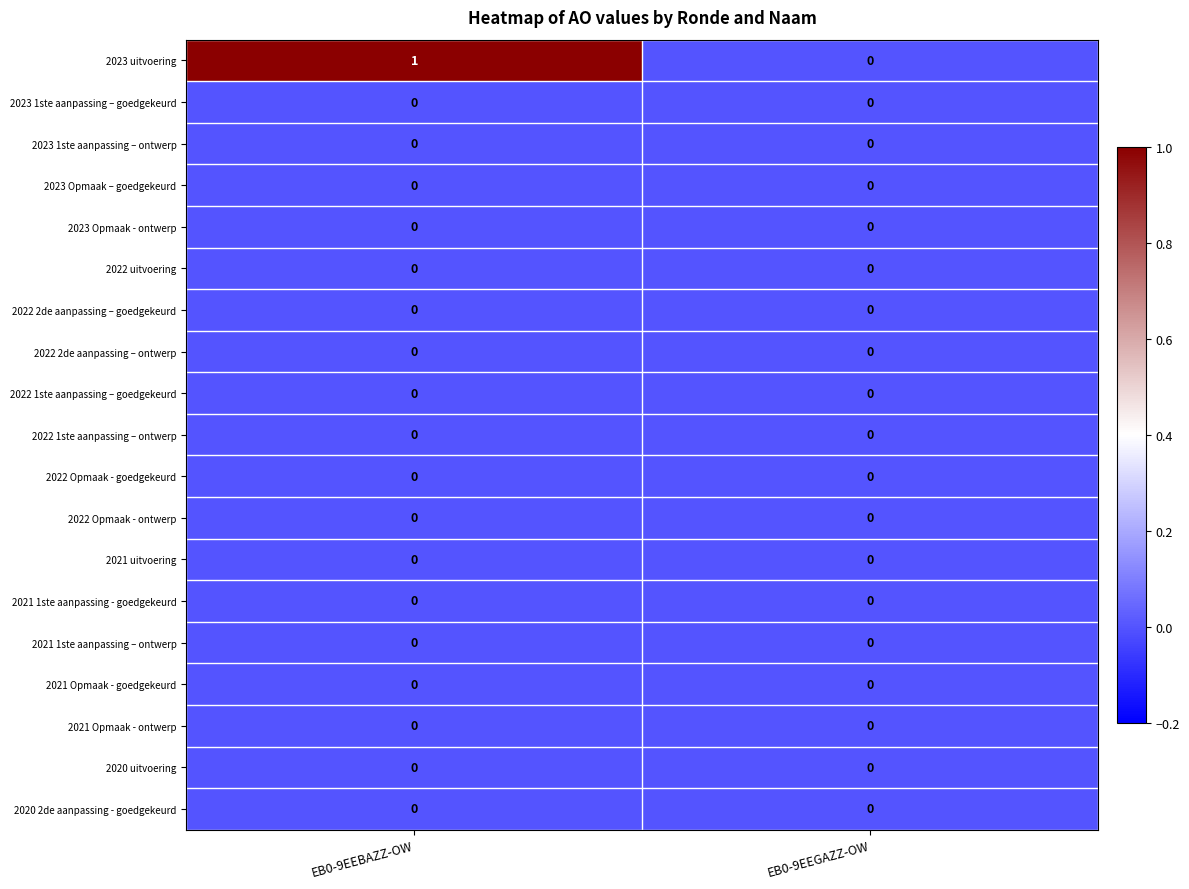

Is it true that 2021 1ste aanpassing - goedgekeurd equals 0 at EB0-9EEGAZZ-OW?

True